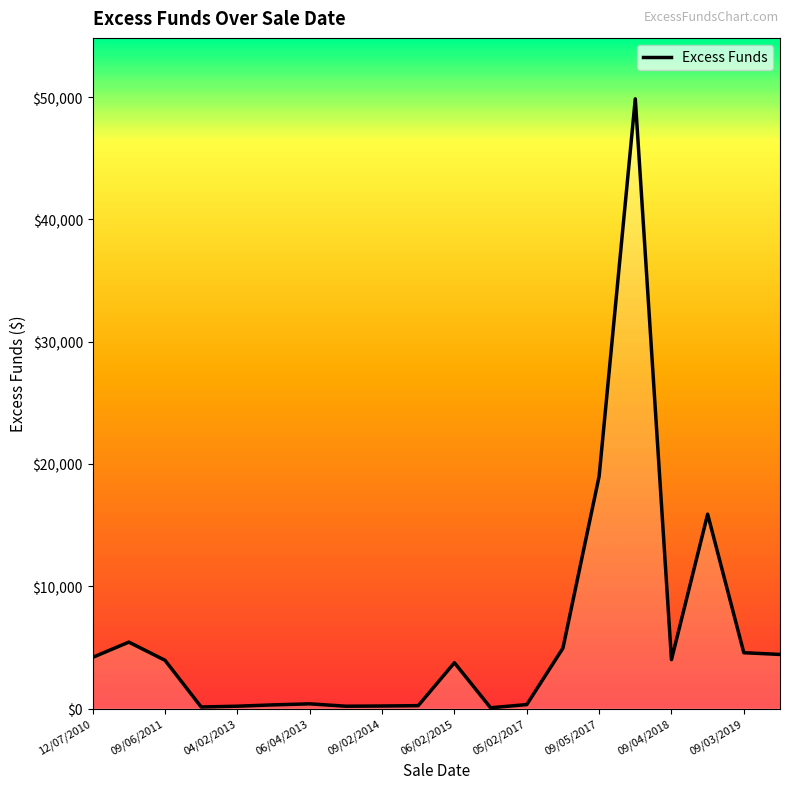

How many data points are less than 3942?

10